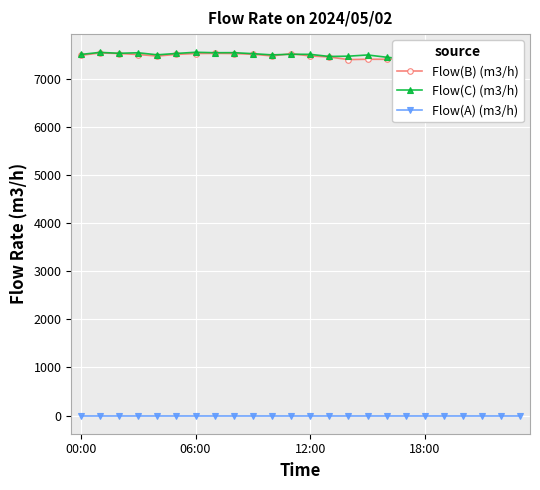

In Flow(B) (m3/h), how many points are higher than both neighbors (excluding endpoints)?

6